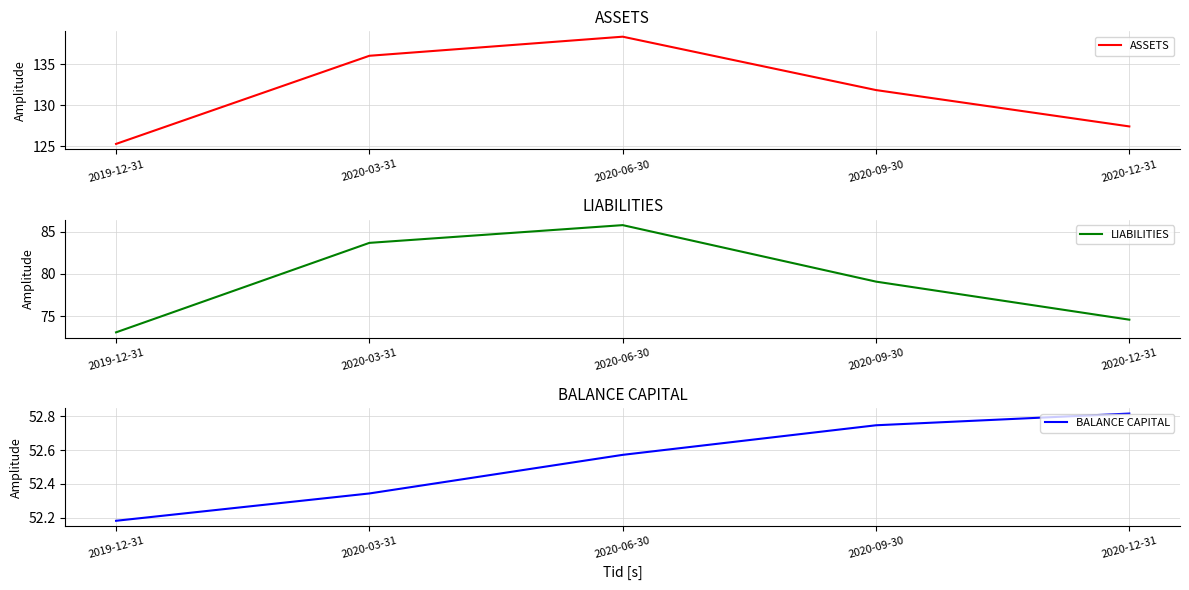

Which has a higher value, 2020-12-31 or 2020-06-30?

2020-06-30